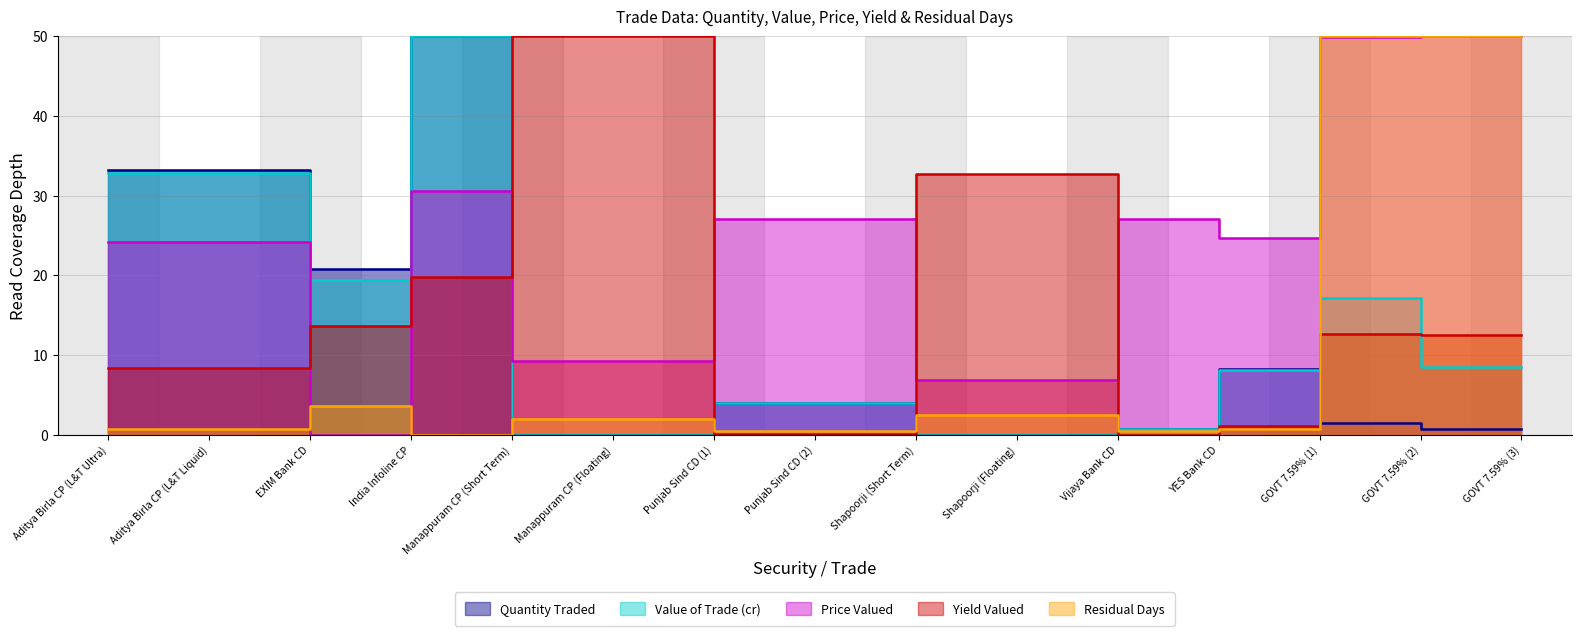

After their last crossing, which series has the higher values: Quantity Traded or Price Valued?

Price Valued